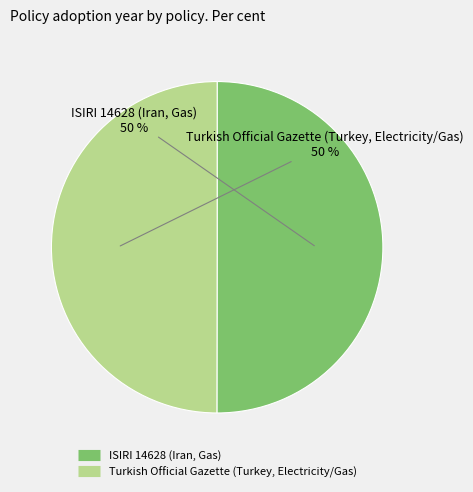

Is the sum of ISIRI 14628 (Iran, Gas) and Turkish Official Gazette (Turkey, Electricity/Gas) greater than half?

Yes